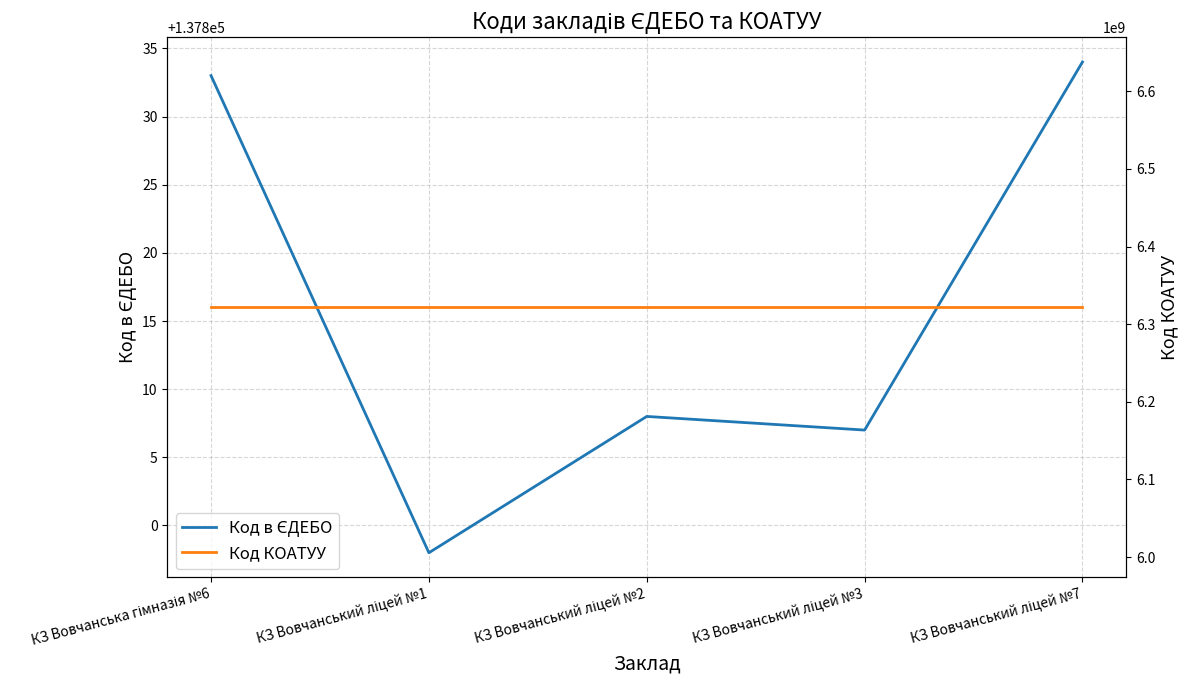

Read the Код КОАТУУ value at КЗ Вовчанський ліцей №2.

6321610100